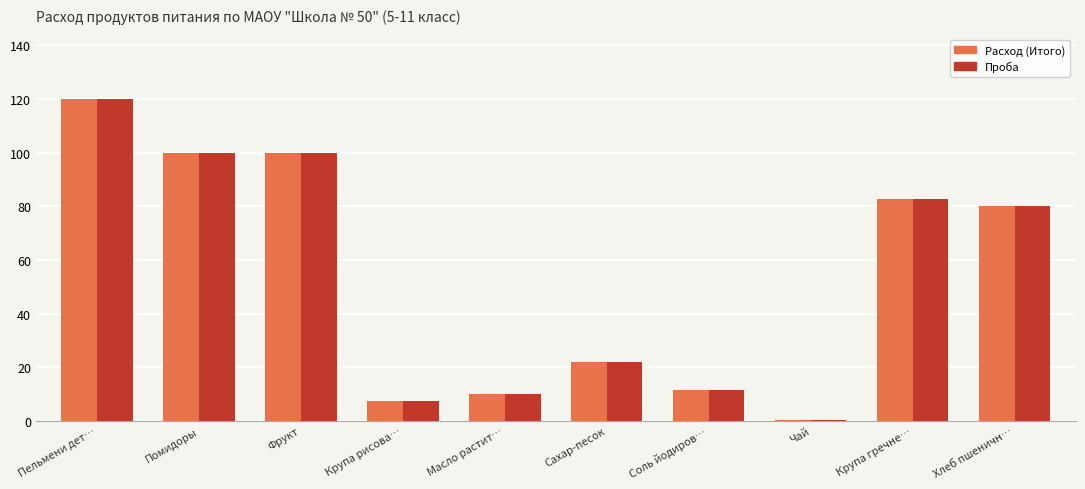

Read the Проба value at Фрукт.

100.0